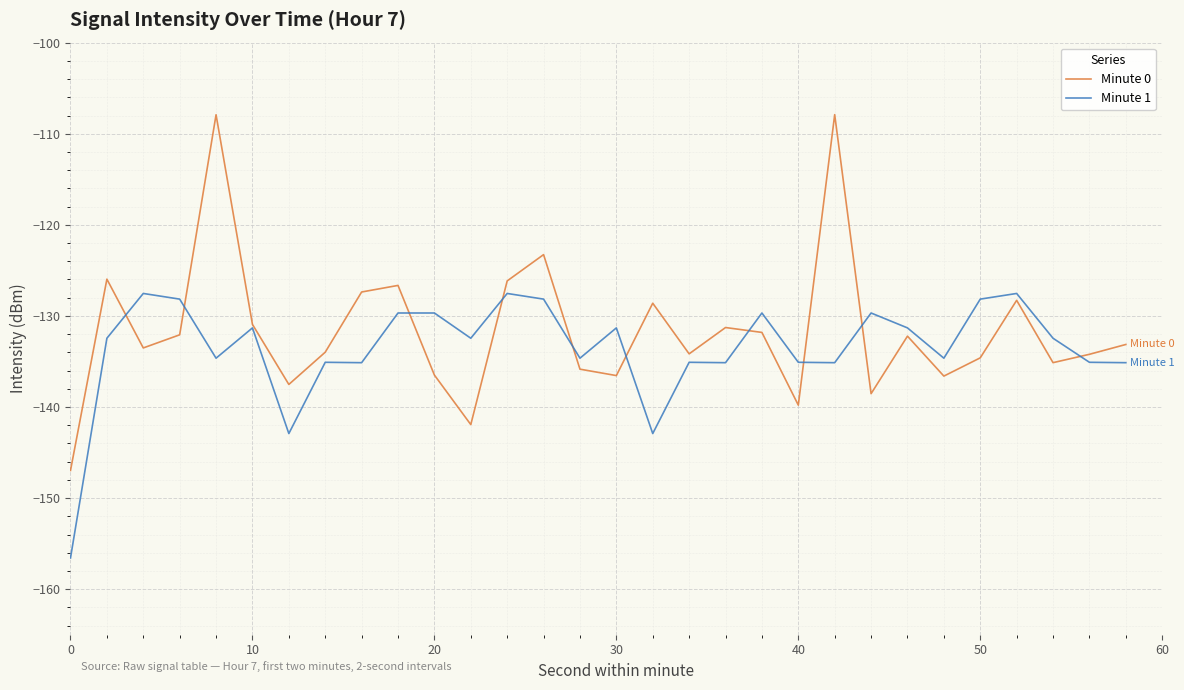

Rank the series by their maximum value, from lowest to highest.

Minute 1, Minute 0